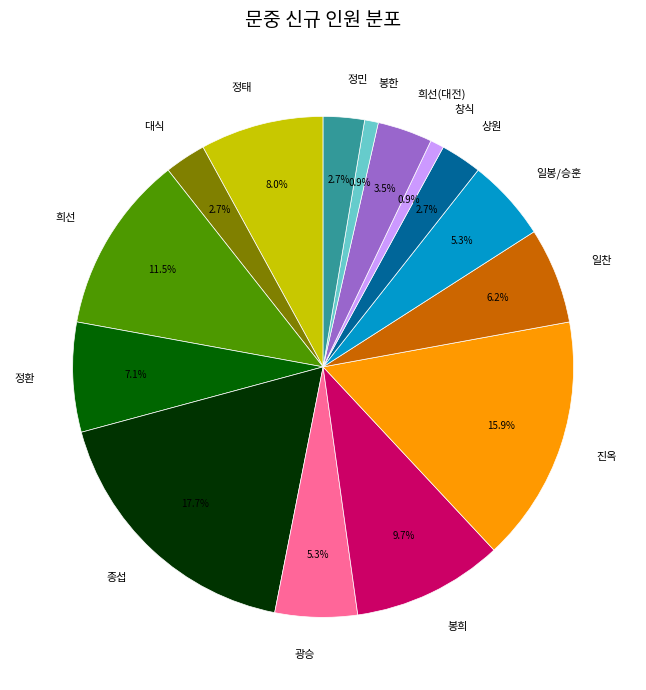

Is 희선 the majority of the pie?

No